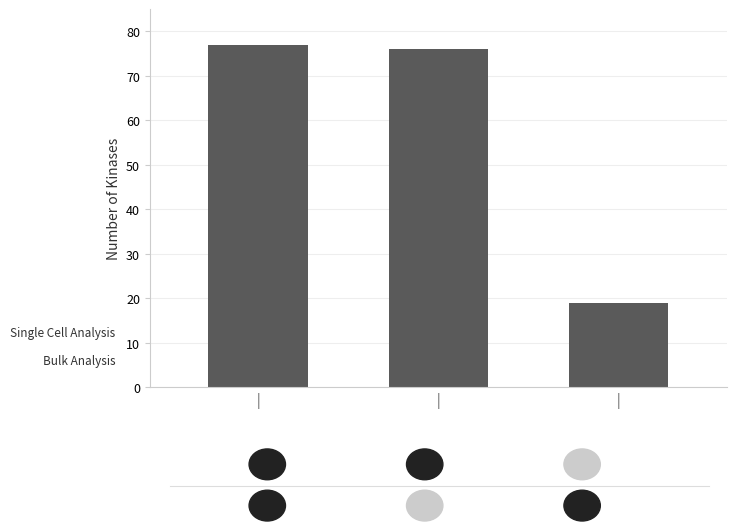

How many bars are there in total?

3